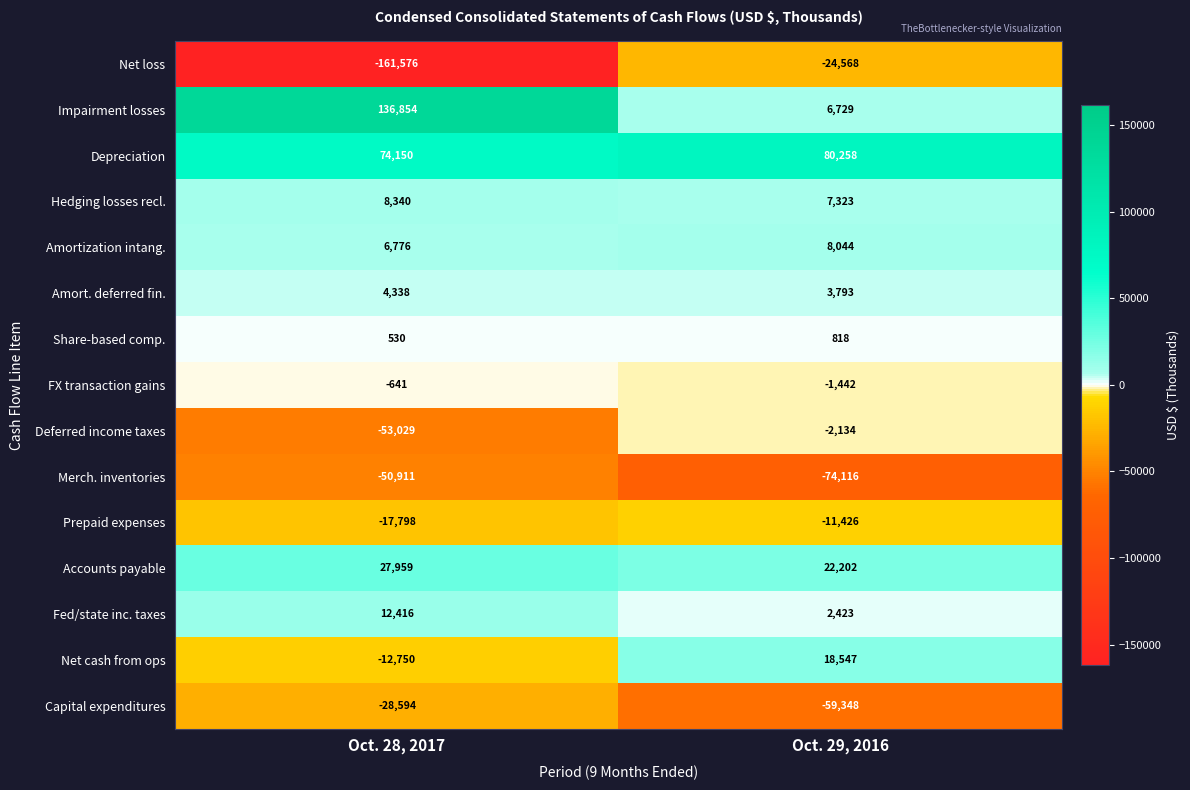

At Oct. 29, 2016, list the series in order from smallest to largest.

Merch. inventories, Capital expenditures, Net loss, Prepaid expenses, Deferred income taxes, FX transaction gains, Share-based comp., Fed/state inc. taxes, Amort. deferred fin., Impairment losses, Hedging losses recl., Amortization intang., Net cash from ops, Accounts payable, Depreciation